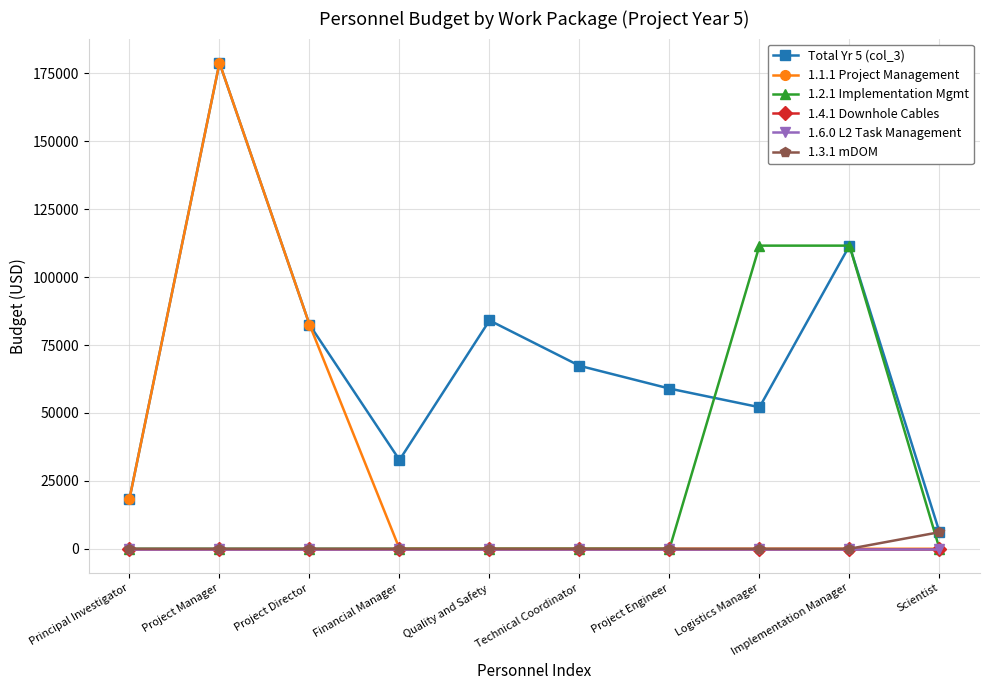

Does the chart have visible grid lines?

Yes